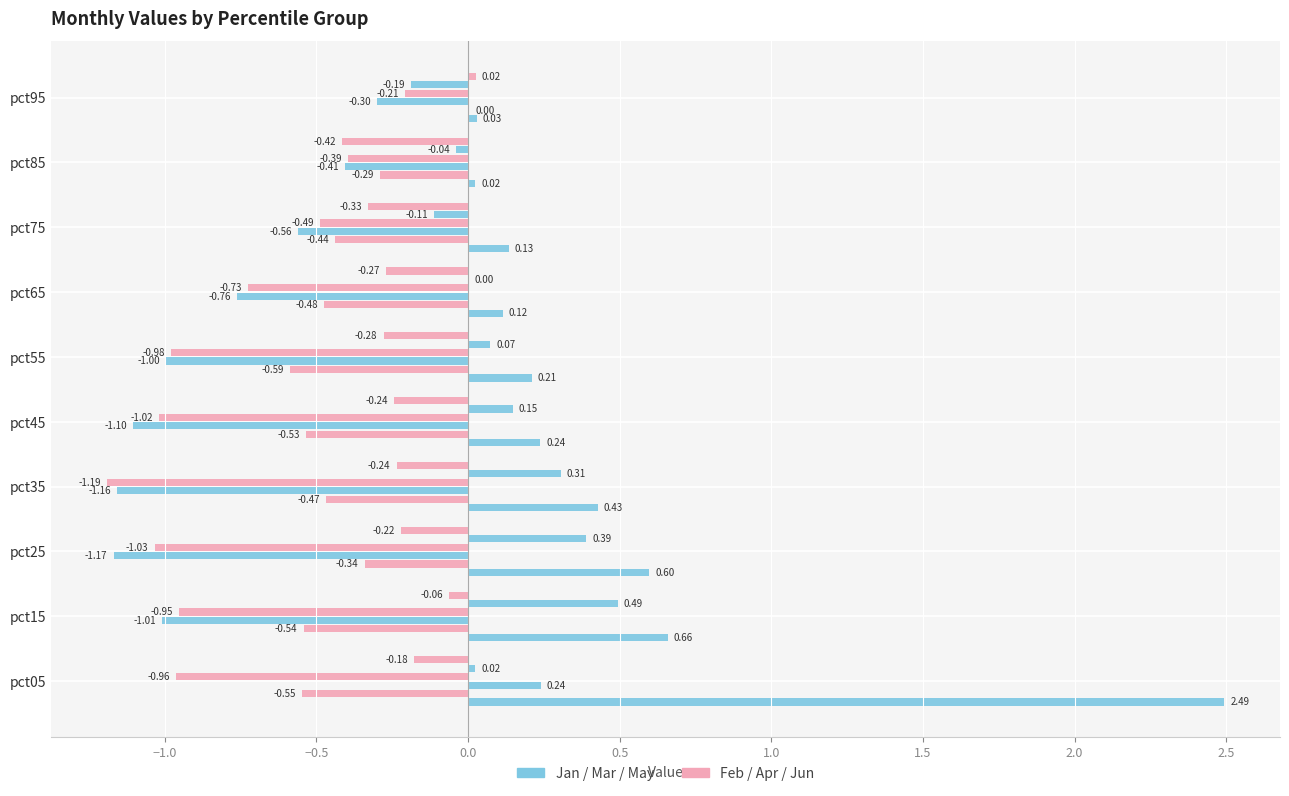

What position from the right is 1.0?

5